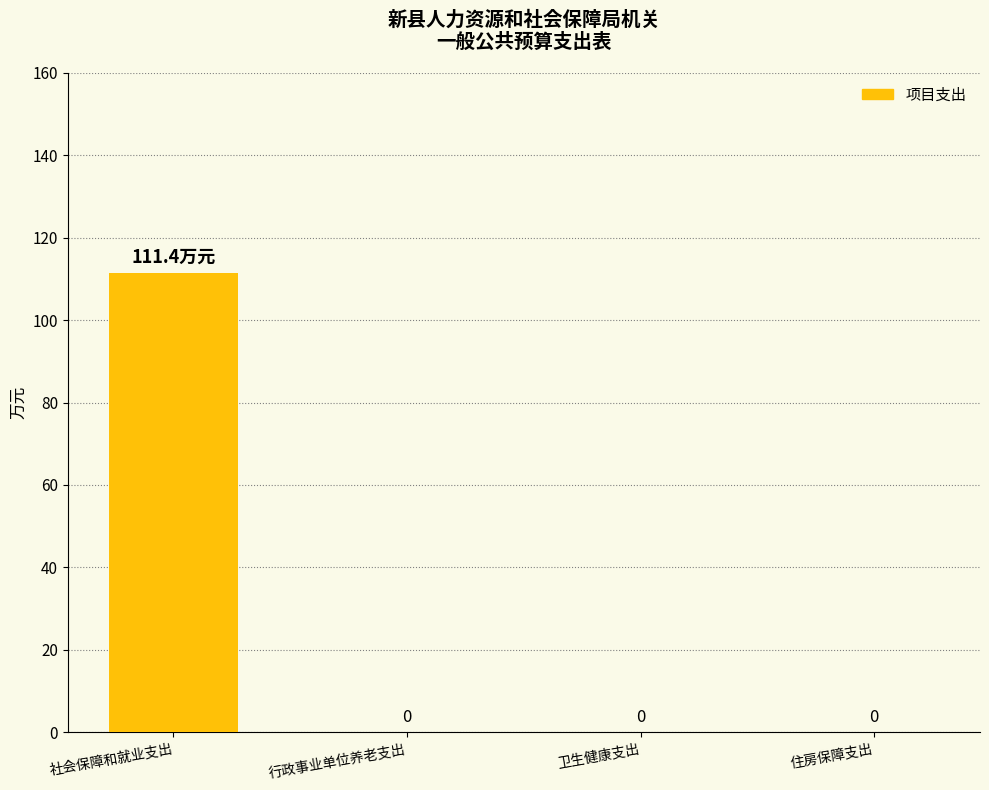

What is the maximum value shown in the chart?

111.4